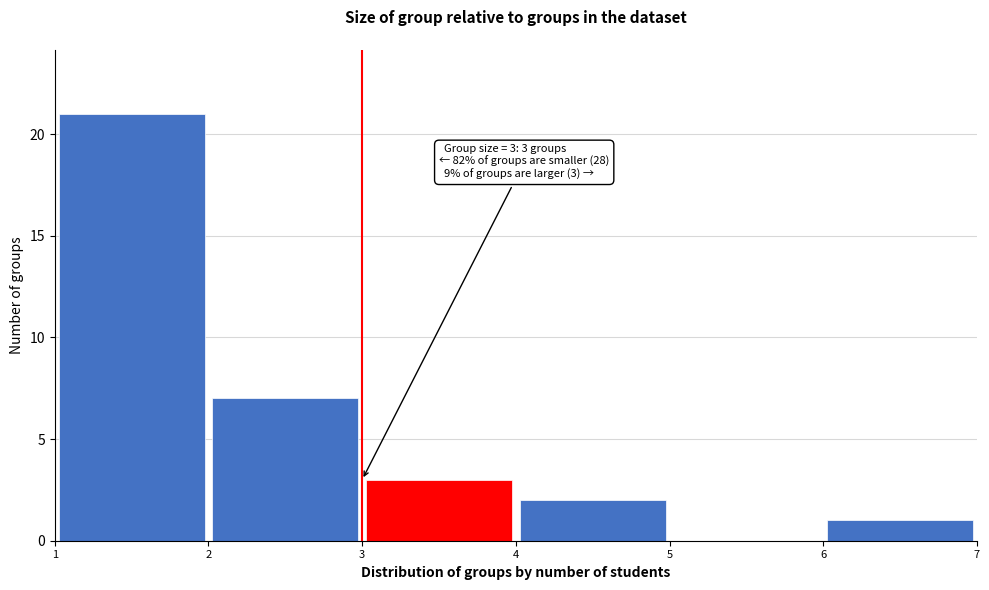

Which range on the x-axis has the tallest bar?

1 to 2